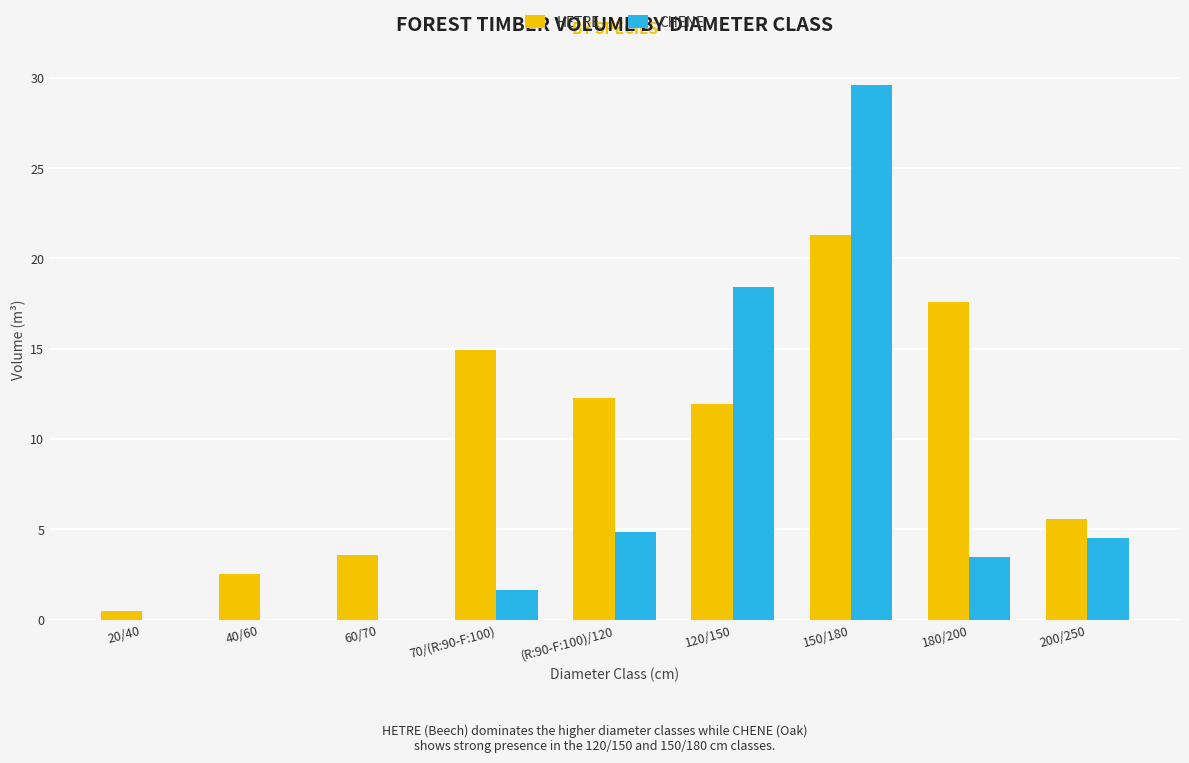

Which series changed the most between 40/60 and 70/(R:90-F:100)?

HETRE